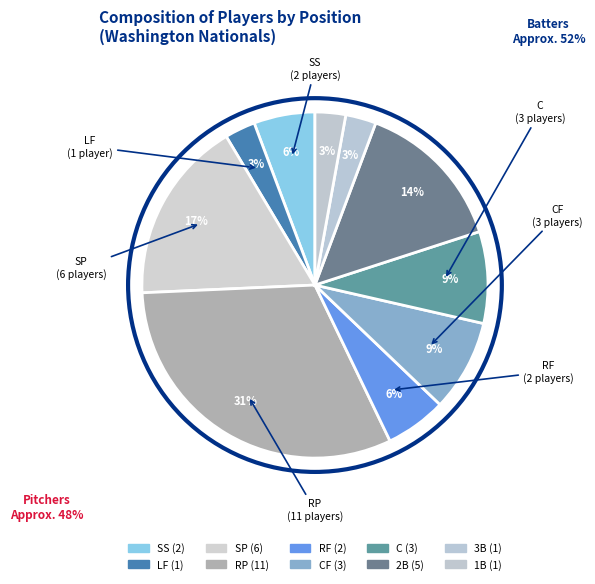

How many slices are in this pie chart?

10